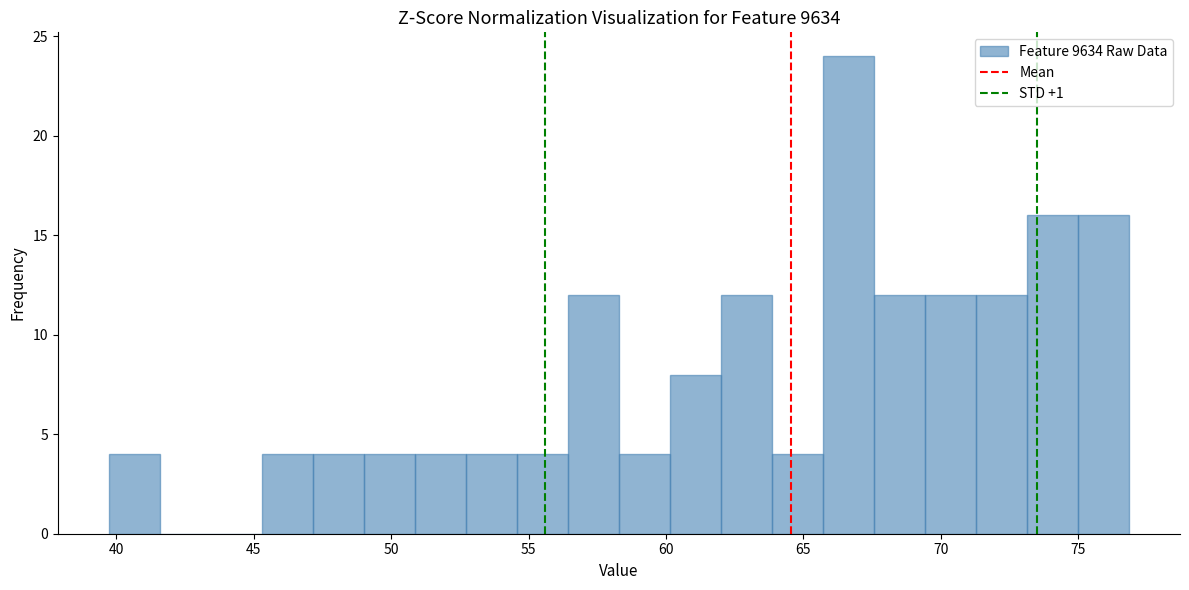

Around what value on the x-axis is the tallest bar? Give the approximate position of its centre, as read against the axis.

66.5